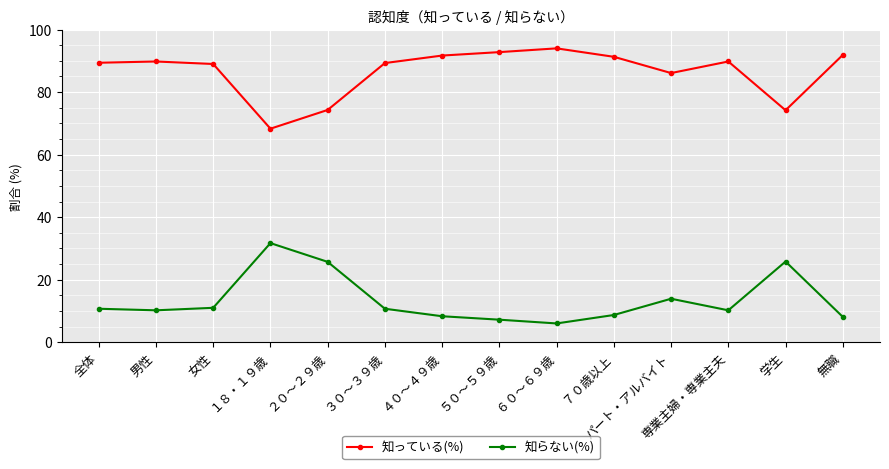

How many series are shown in this chart?

2